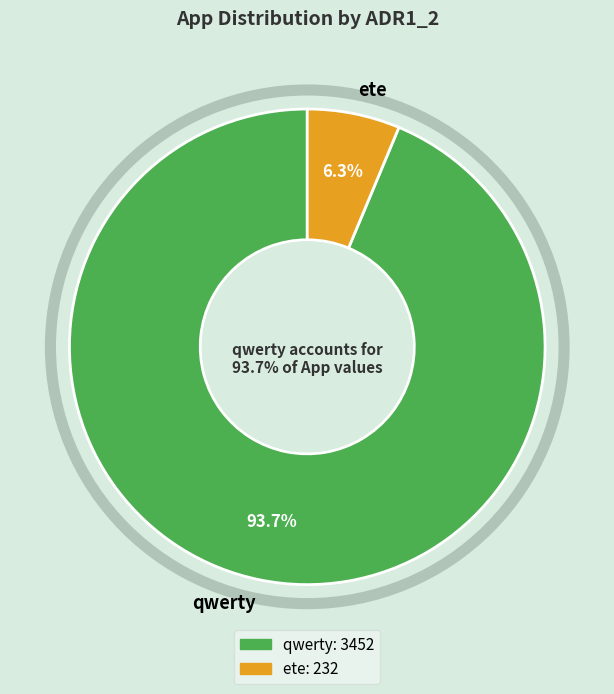

What percentage is the qwerty slice, to the nearest percent?

94%